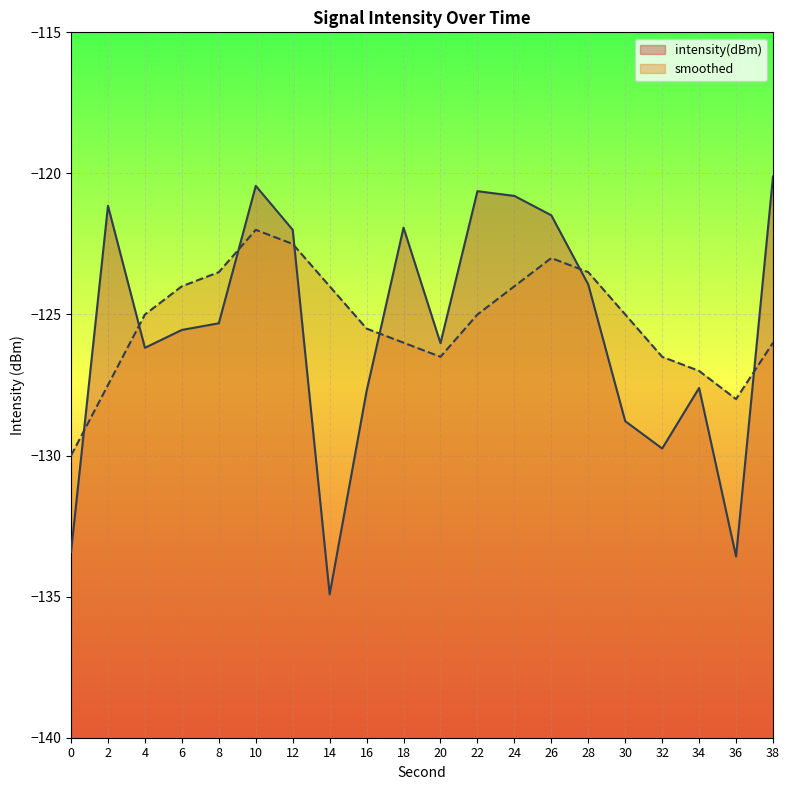

What is the total value across all series at 32?

-256.2